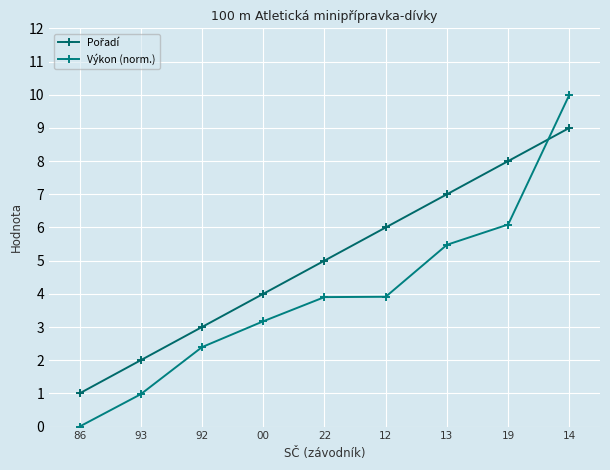

How many lines are shown in the chart?

2